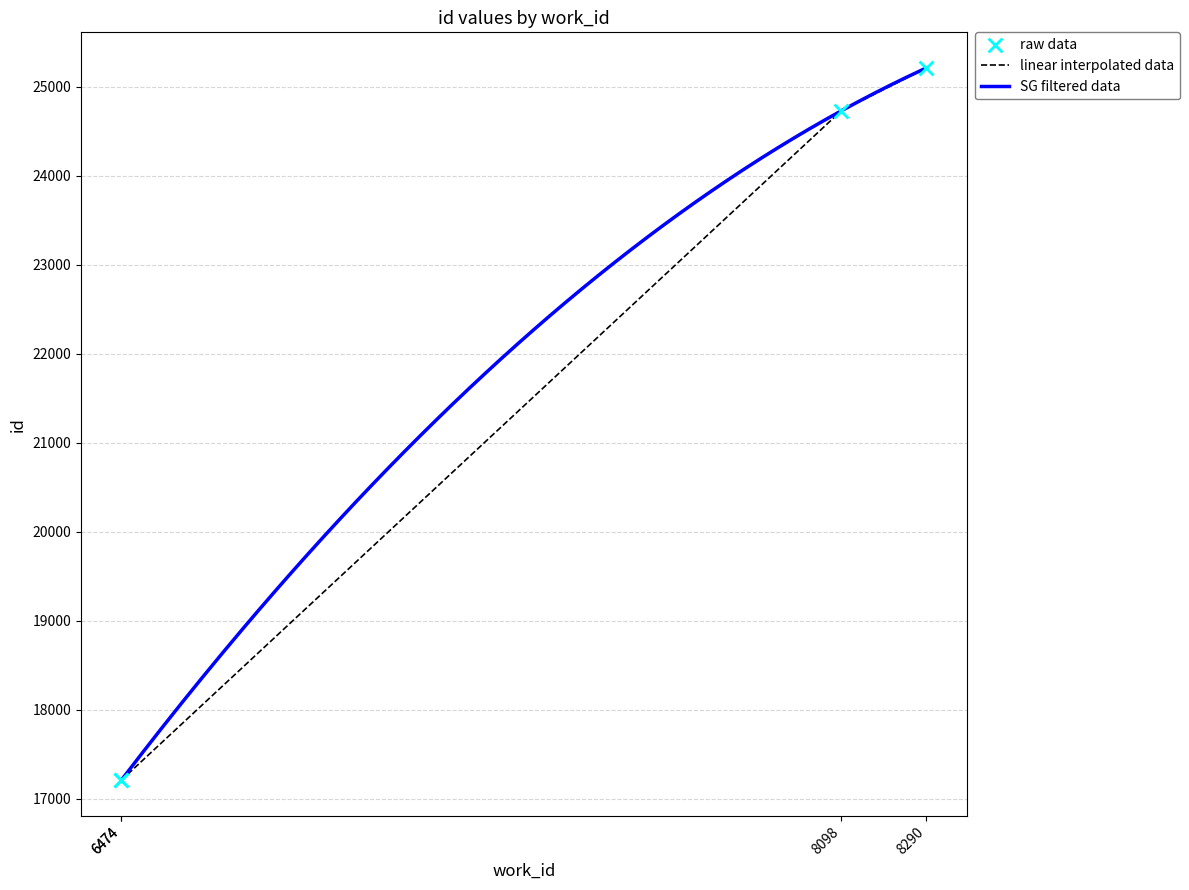

Which has a higher value, 6474 or 6474?

6474